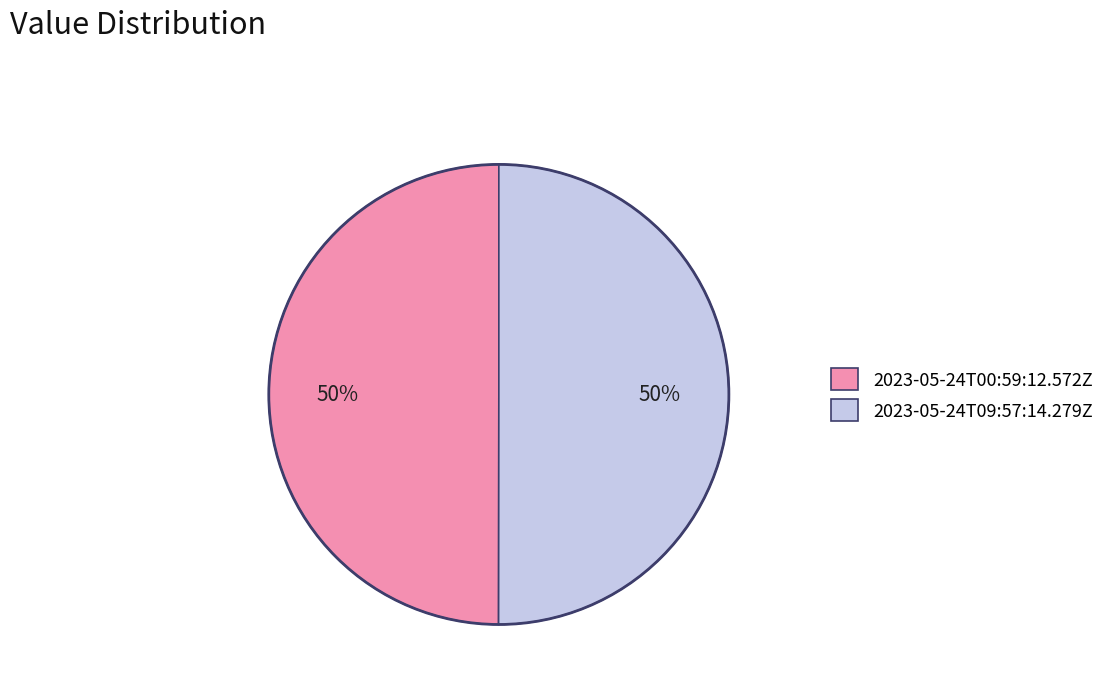

What percentage is the 2023-05-24T09:57:14.279Z slice, to the nearest percent?

50%